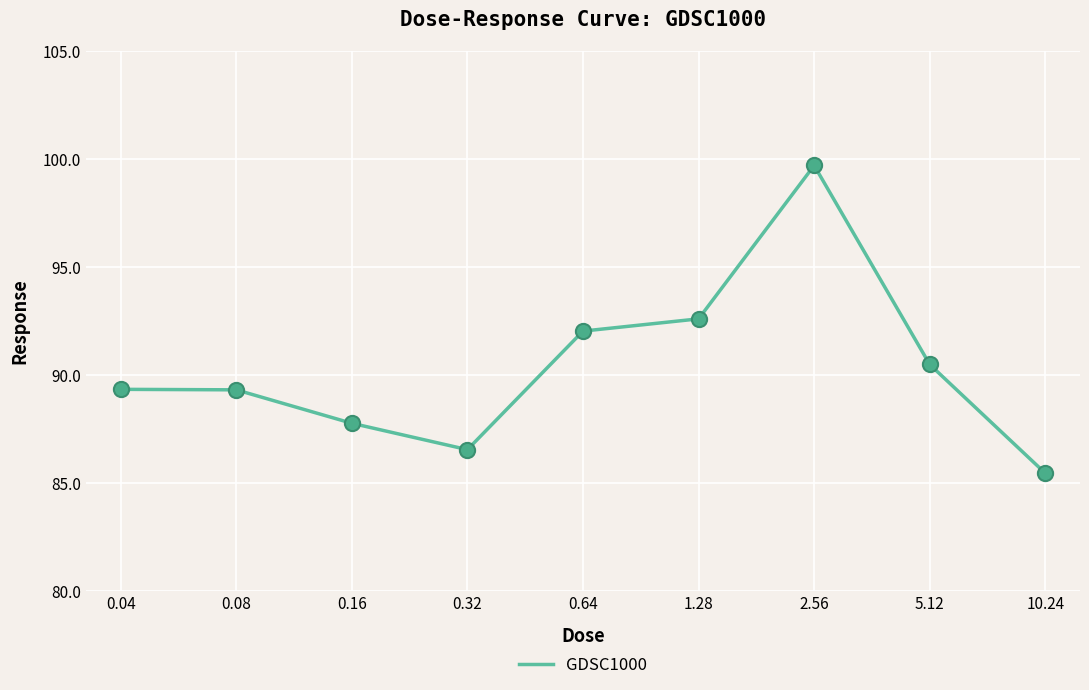

Approximately how many times larger is the value at 0.08 compared to 0.04?

1.0